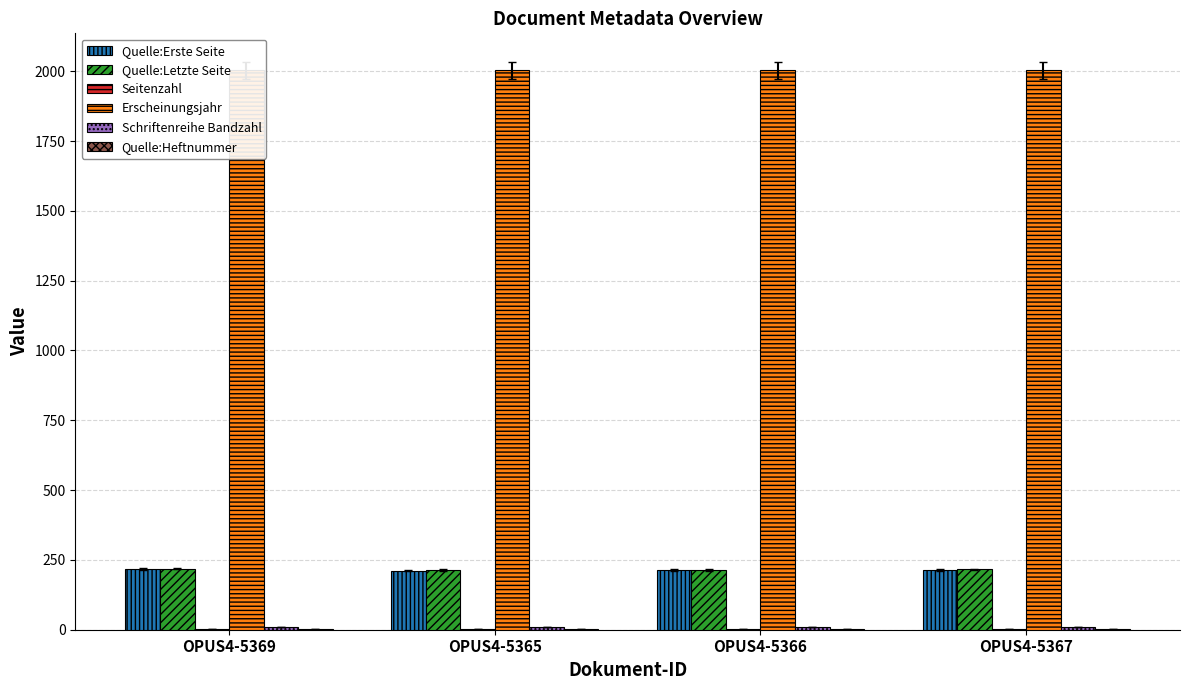

At which category is the sum across all series the highest?

OPUS4-5369